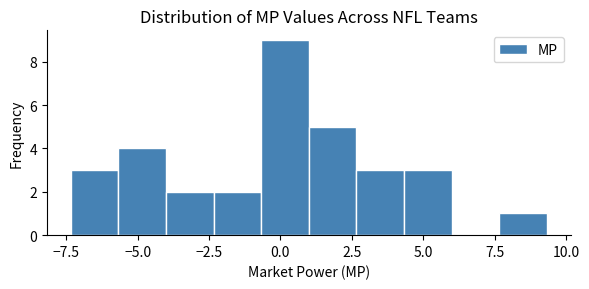

Read against the x-axis, roughly where is the centre of the tallest bar?

0.0